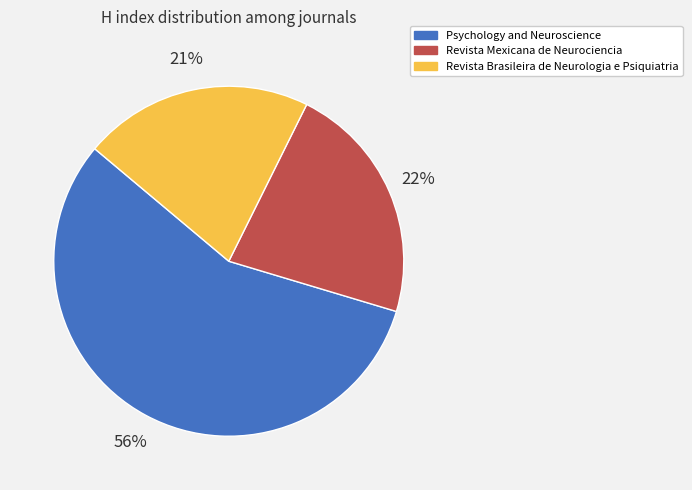

How many segments does this pie chart have?

3